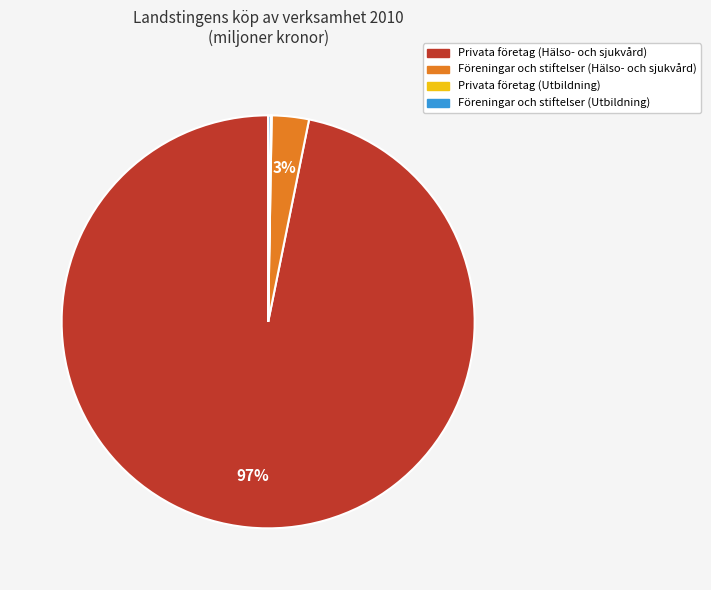

True or false: Privata företag (Hälso- och sjukvård) accounts for 84% of the total.

False